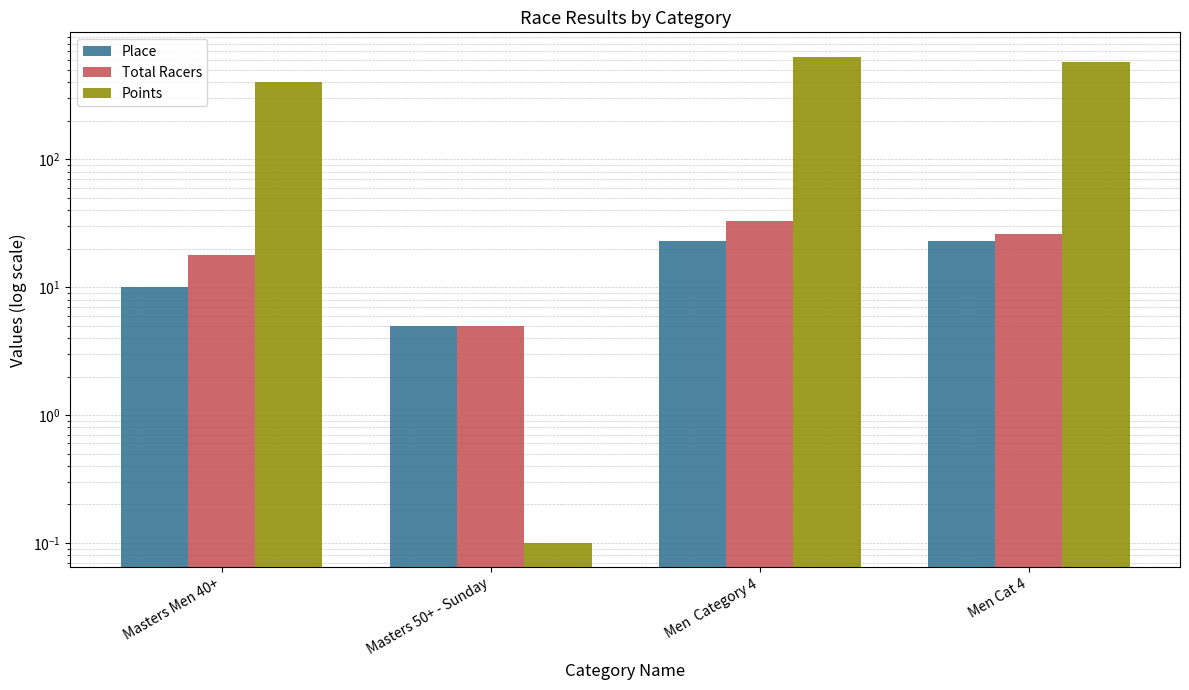

Reading left to right, transcribe all the data shown in this chart.

Place: 10.0	5.0	23.0	23.0
Total Racers: 18.0	5.0	33.0	26.0
Points: 400.0	0.1	636.6	581.6